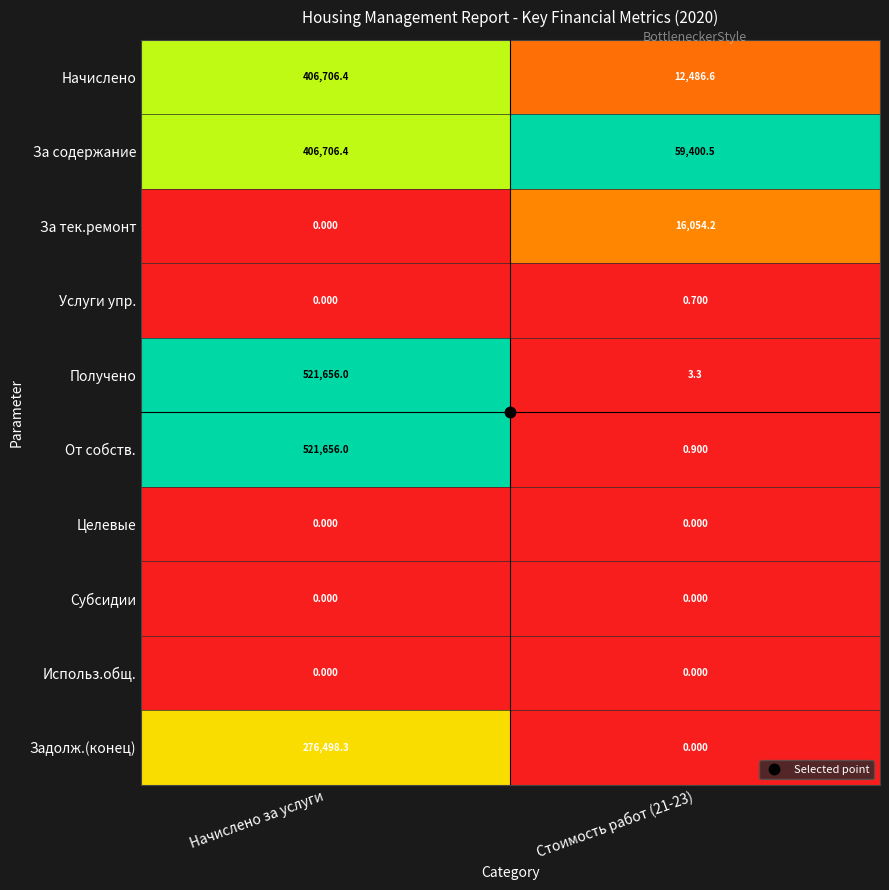

Which series changed the most between Начислено за услуги and Стоимость работ (21-23)?

От собств.